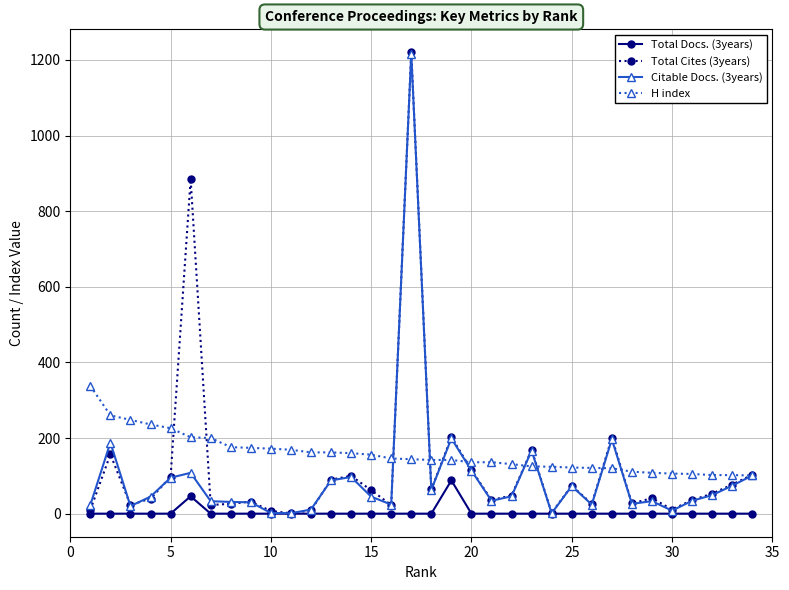

Rank the series by their average value, from highest to lowest.

H index, Total Cites (3years), Citable Docs. (3years), Total Docs. (3years)